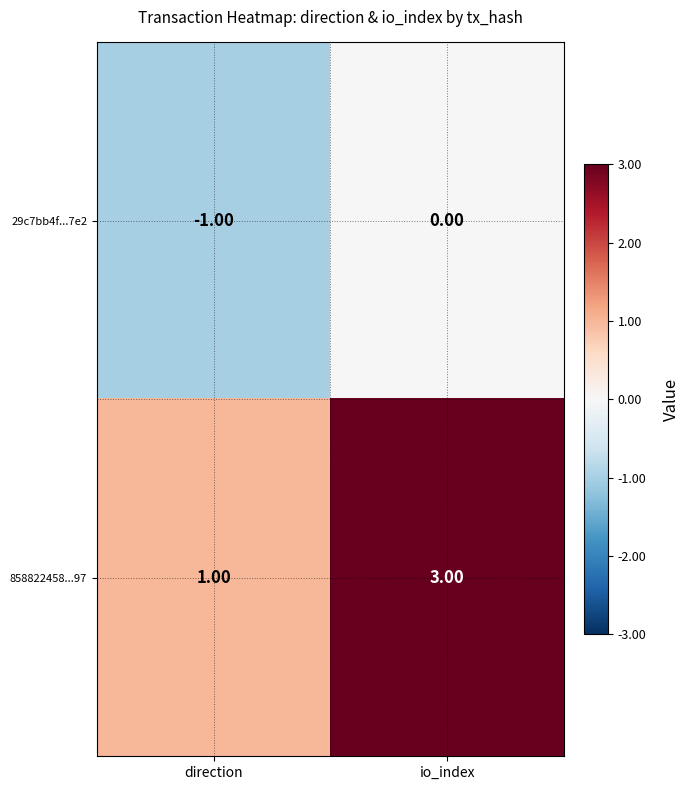

Where is 29c7bb4f...7e2 nearest to the value 0?

io_index